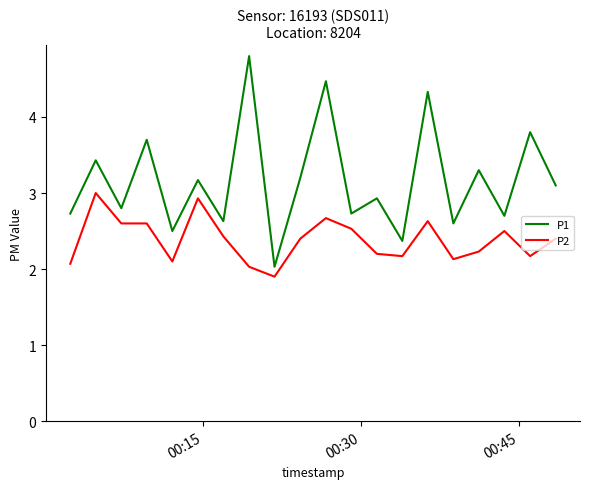

Which series has the largest total across all categories?

P1